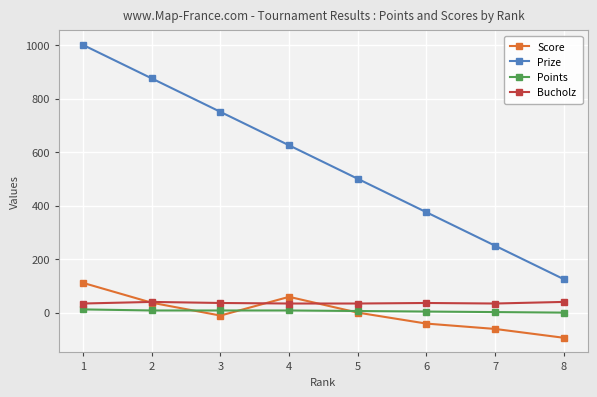

What is the total value across all series at 7?

225